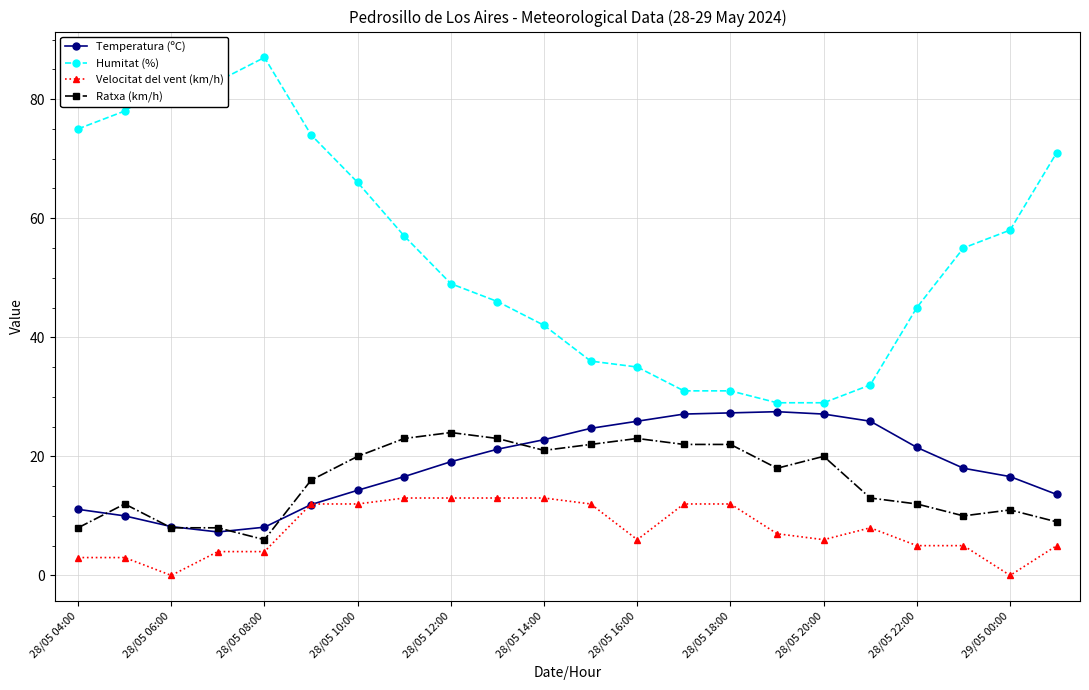

At how many categories does at least one series exceed 82?

3